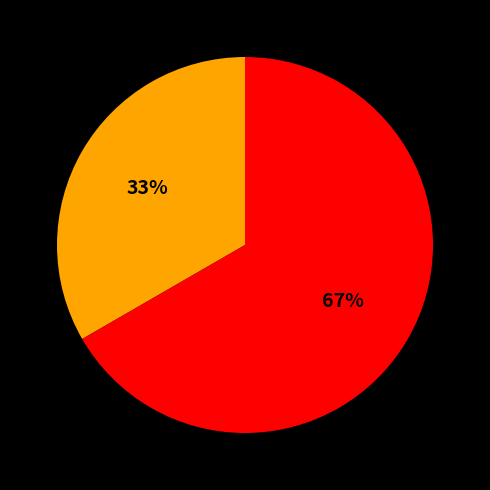

Does any single category account for the majority?

Yes